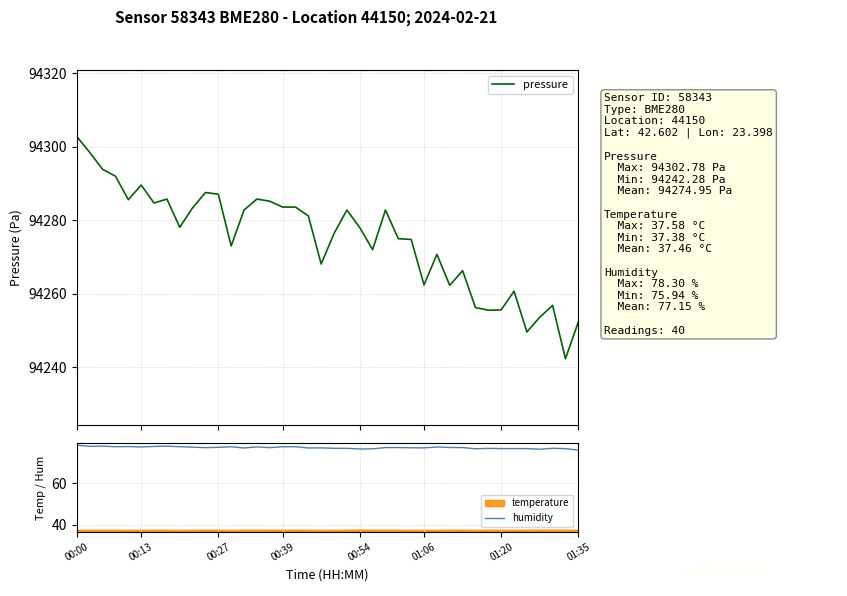

True or false: pressure has more than 2 interior local peaks.

True